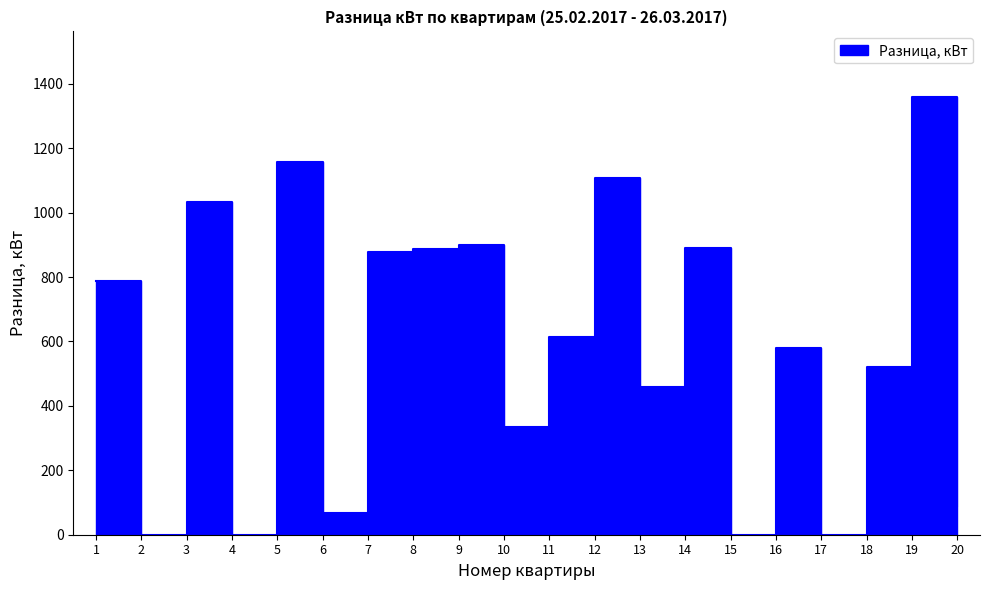

How many interior local peaks (higher than both neighbors) does the data have?

7